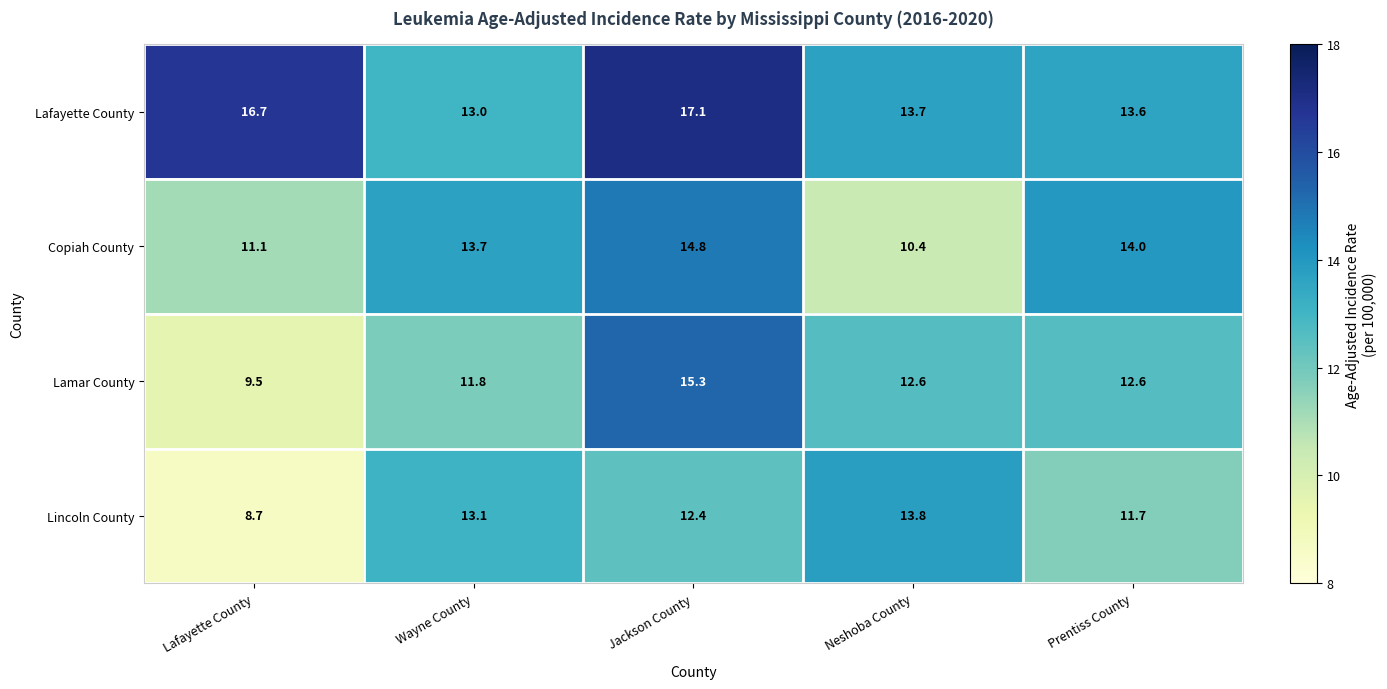

What is the approximate value of Lafayette County at Jackson County?

17.1